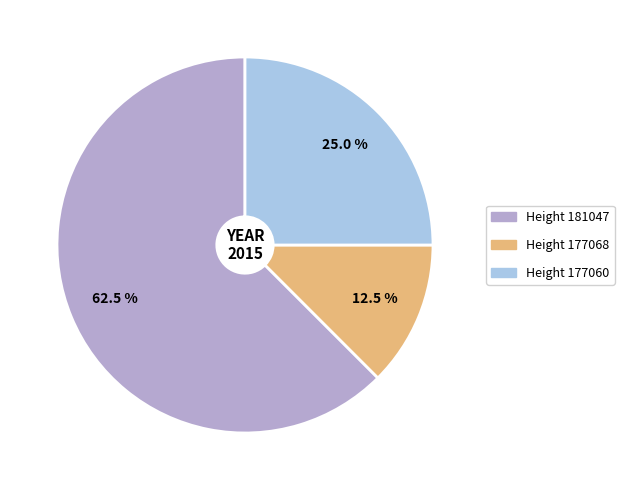

How many slices are in this pie chart?

3